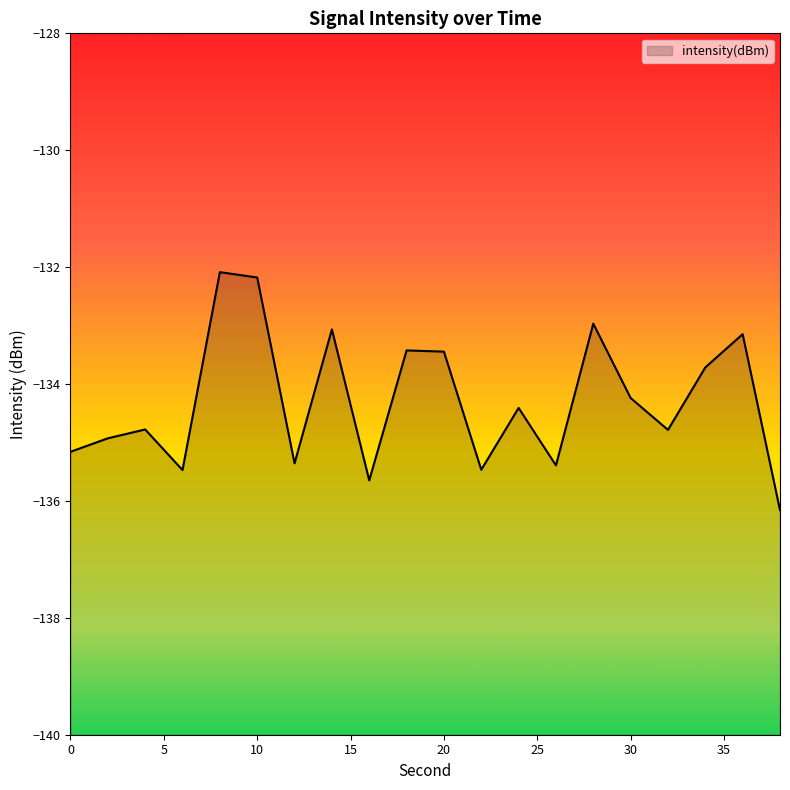

How many lines are shown in the chart?

1